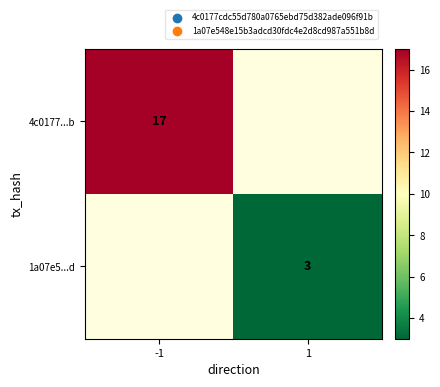

True or false: 4c0177...b has a value of 26 at -1.

False